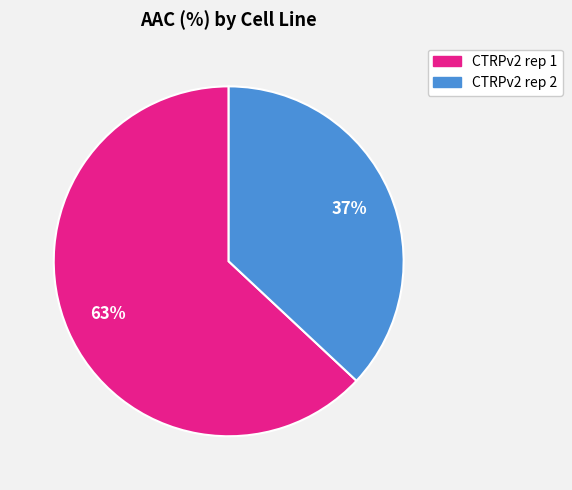

Which category has the smallest portion of the pie?

CTRPv2 rep 2